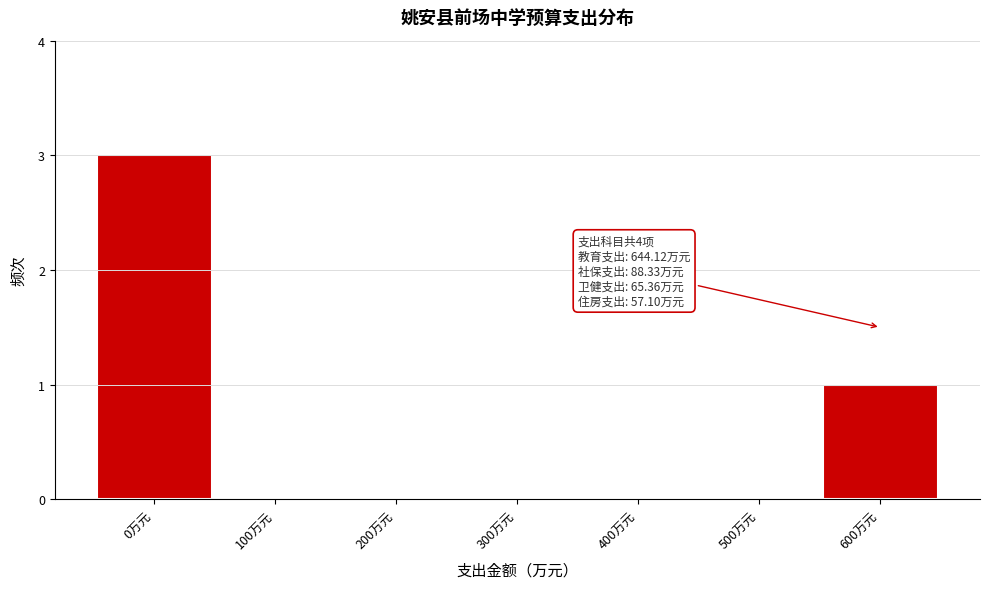

Reading right to left, what are all the values shown in this chart?

600万元=1	500万元=0	400万元=0	300万元=0	200万元=0	100万元=0	0万元=3